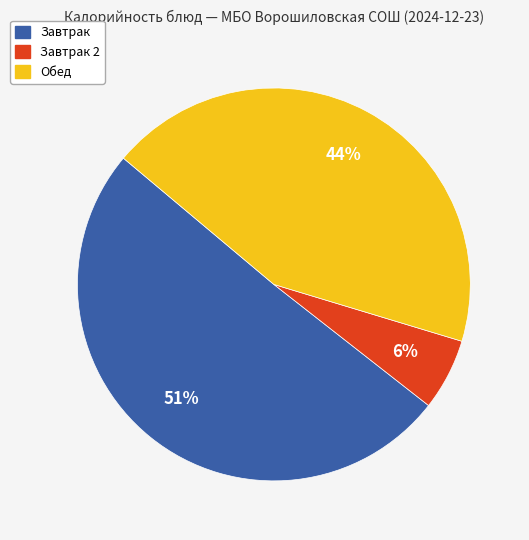

Is there a majority slice in this chart?

Yes